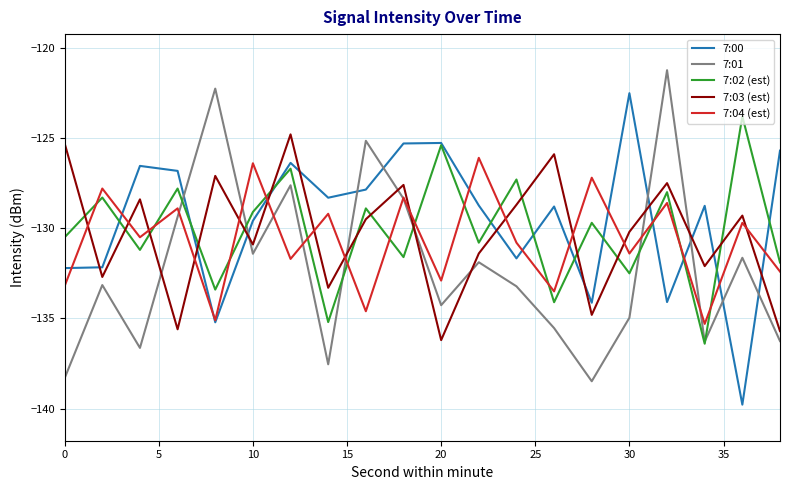

List the series in order of their peak value, lowest first.

7:04 (est), 7:03 (est), 7:02 (est), 7:00, 7:01